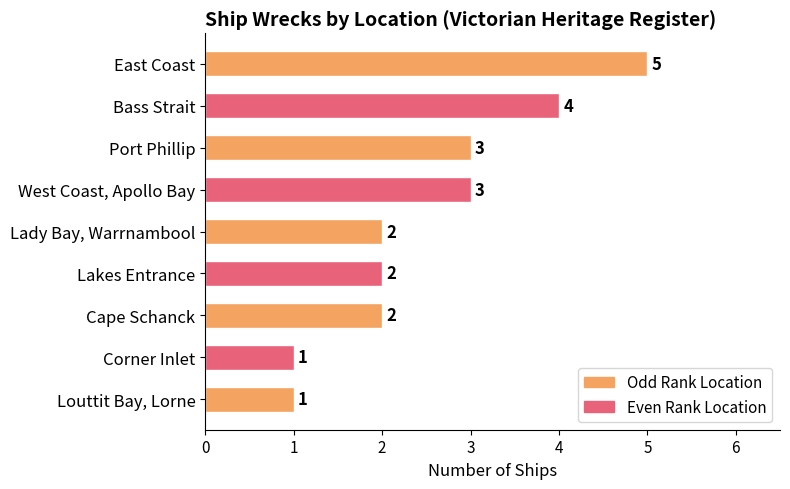

True or false: the data shows 1 at Louttit Bay, Lorne.

True